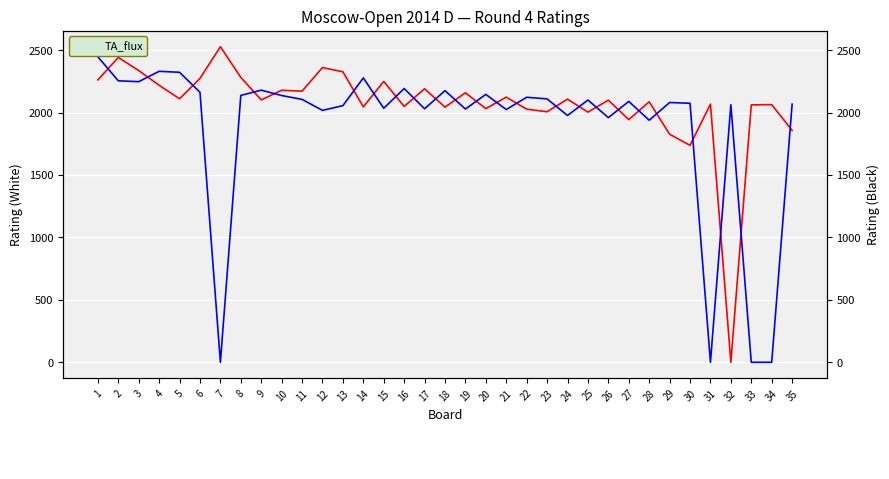

At how many categories does at least one series exceed 1587?

35